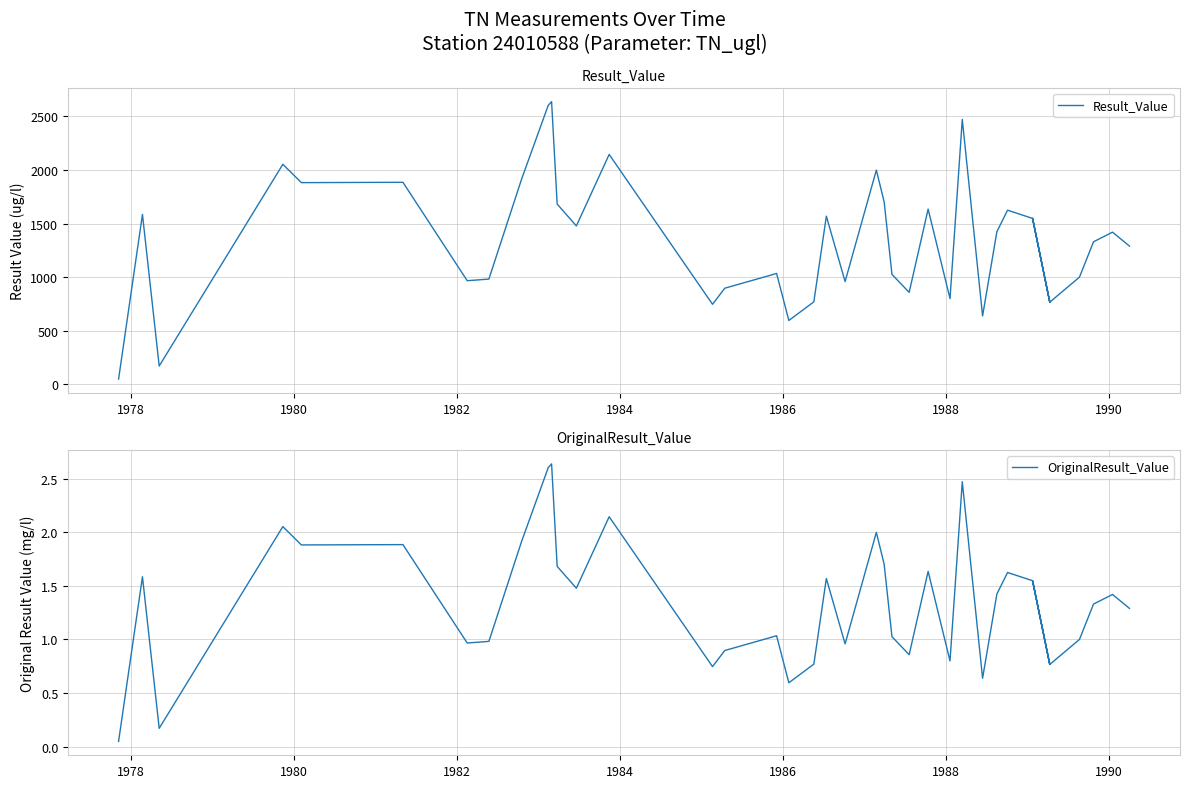

Reading left to right, extract all data points from this chart.

Result_Value: 49.0	1585.0	171.0	2053.0	1882.0	1885.0	967.0	982.0	1917.0	2603.0	2638.0	1682.0	1478.0	2145.0	747.0	897.0	1017.0	1035.0	596.0	770.0	1569.0	959.0	1999.0	1702.0	1026.0	858.0	1635.0	800.0	2472.0	638.0	1424.0	1625.0	1548.0	767.0	1548.0	767.0	1000.0	1330.0	1420.0	1290.0
OriginalResult_Value: 0.0	1.6	0.2	2.1	1.9	1.9	1.0	1.0	1.9	2.6	2.6	1.7	1.5	2.1	0.7	0.9	1.0	1.0	0.6	0.8	1.6	1.0	2.0	1.7	1.0	0.9	1.6	0.8	2.5	0.6	1.4	1.6	1.5	0.8	1.5	0.8	1.0	1.3	1.4	1.3